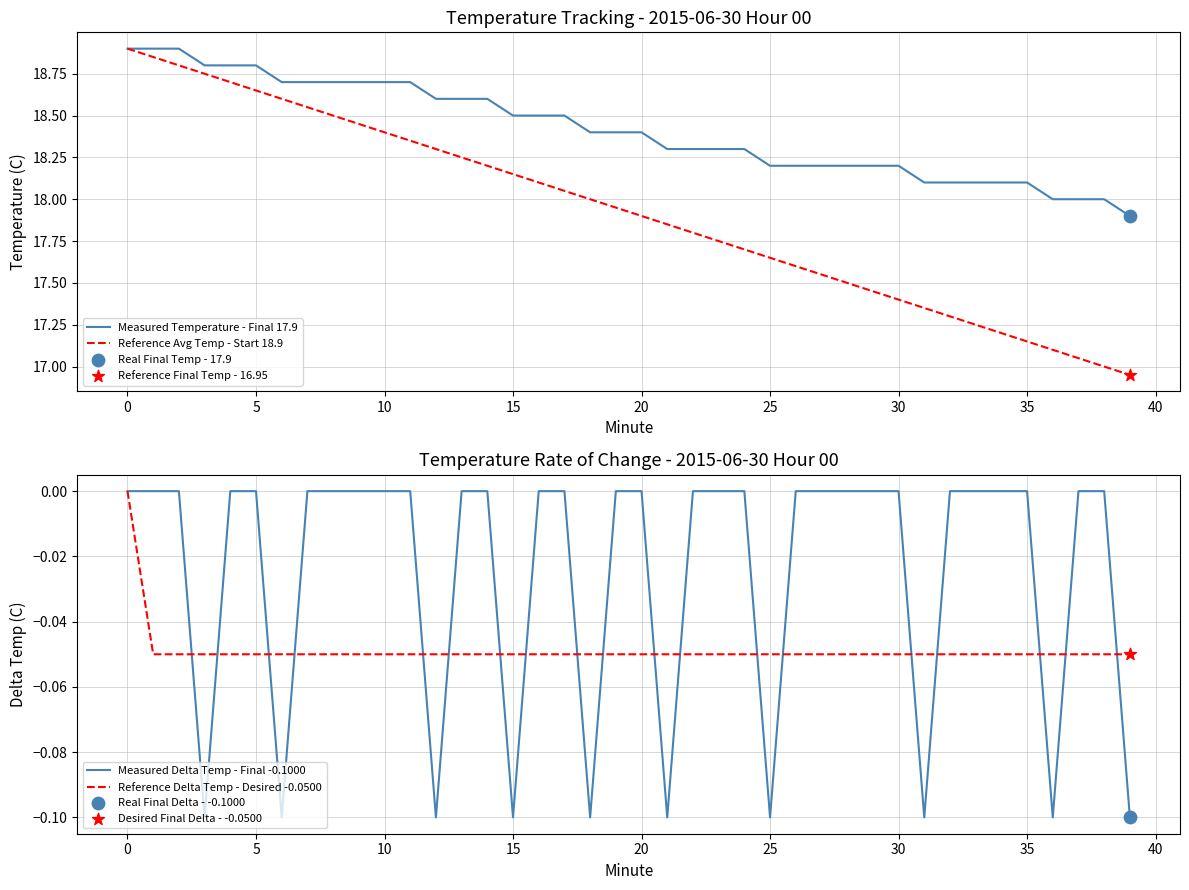

Which series reaches the maximum Y coordinate?

Measured Temperature - Final 17.9